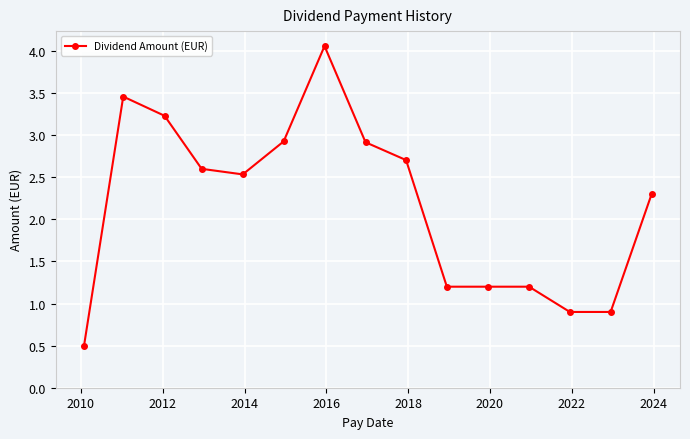

True or false: there are more than 0 points higher than both neighbors.

True